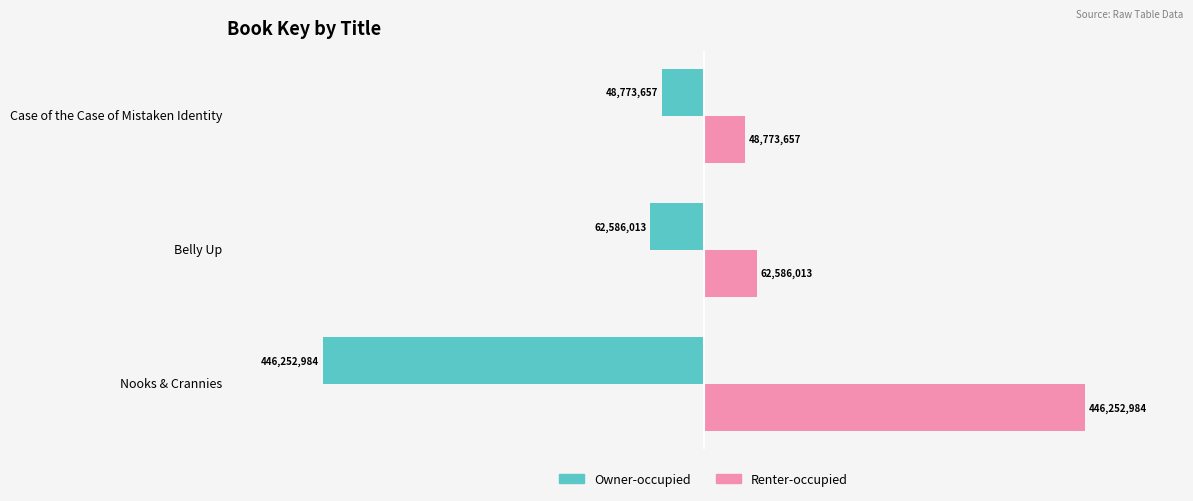

What are all the series names shown in the legend?

Owner-occupied, Renter-occupied